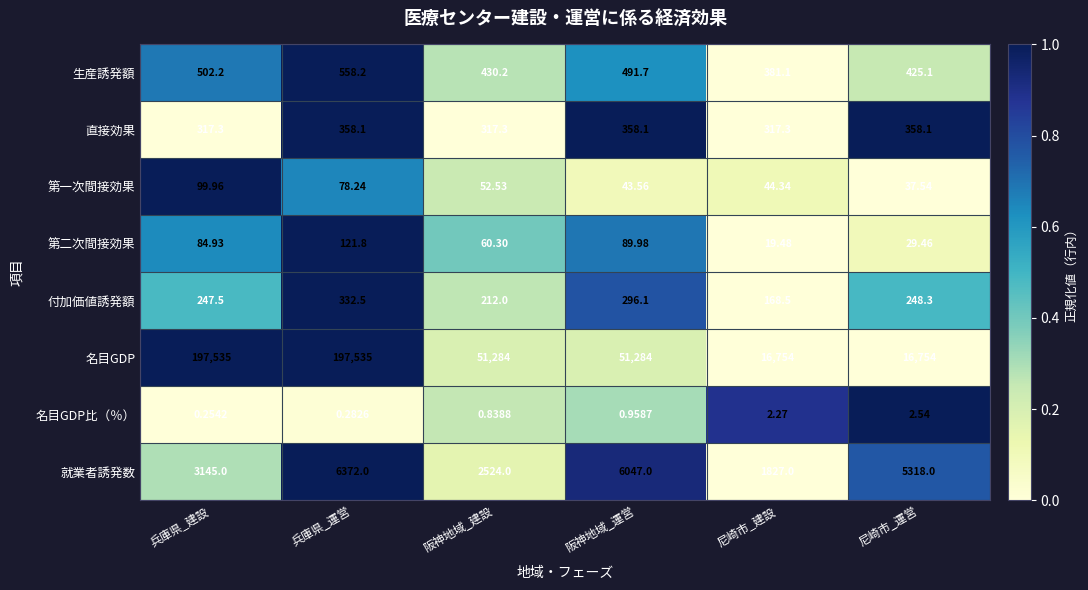

Is the value of 名目GDP at 阪神地域_建設 greater than the value of 直接効果 at 兵庫県_建設?

Yes